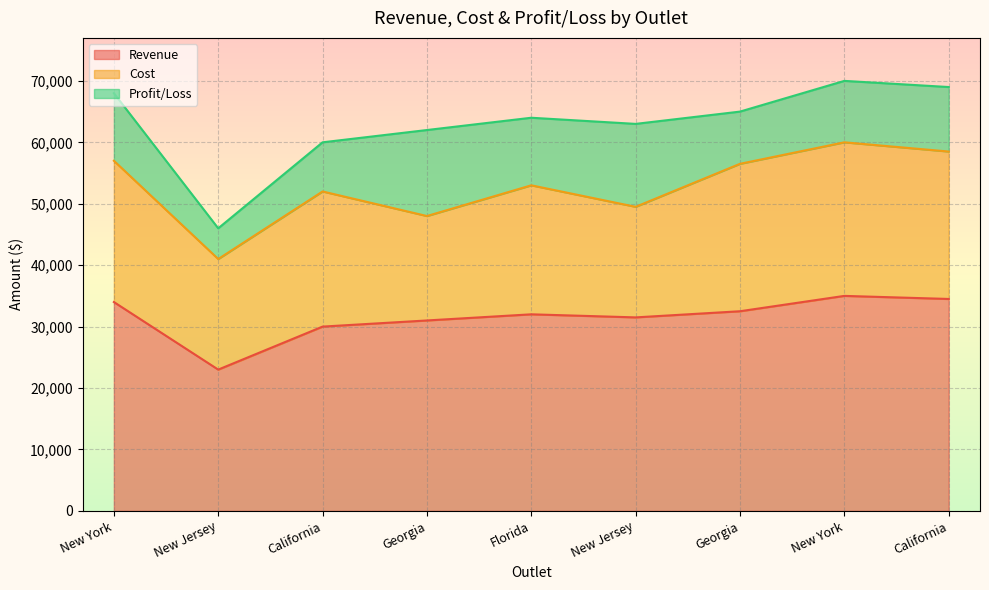

Rank the series by their maximum value, from lowest to highest.

Profit/Loss, Cost, Revenue